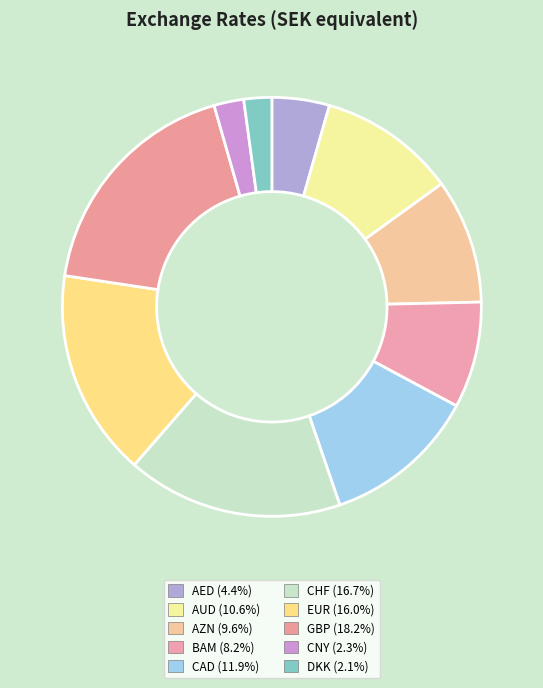

To the nearest percent, what is the combined percentage of GBP and BAM?

26%